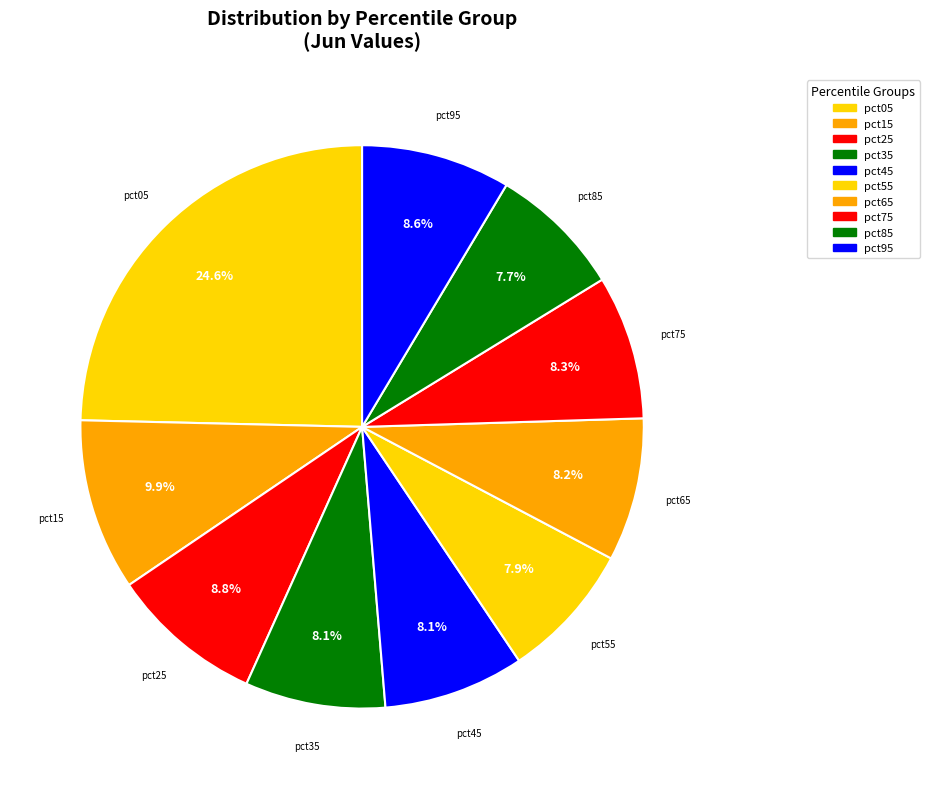

What percentage is NOT represented by pct95?

91.4%